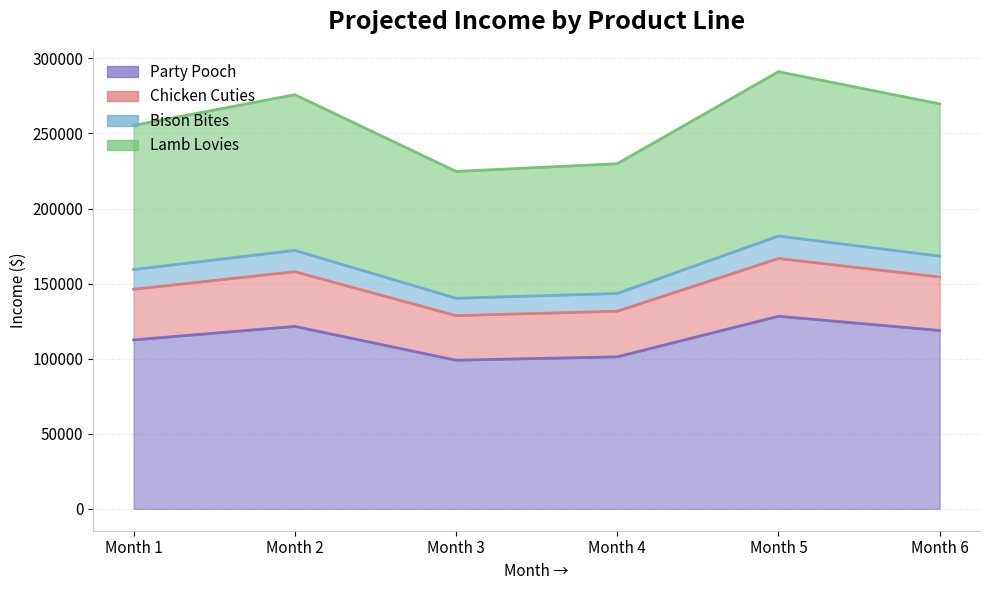

The Lamb Lovies series shows 63822.0 at Month 1. True or false?

False